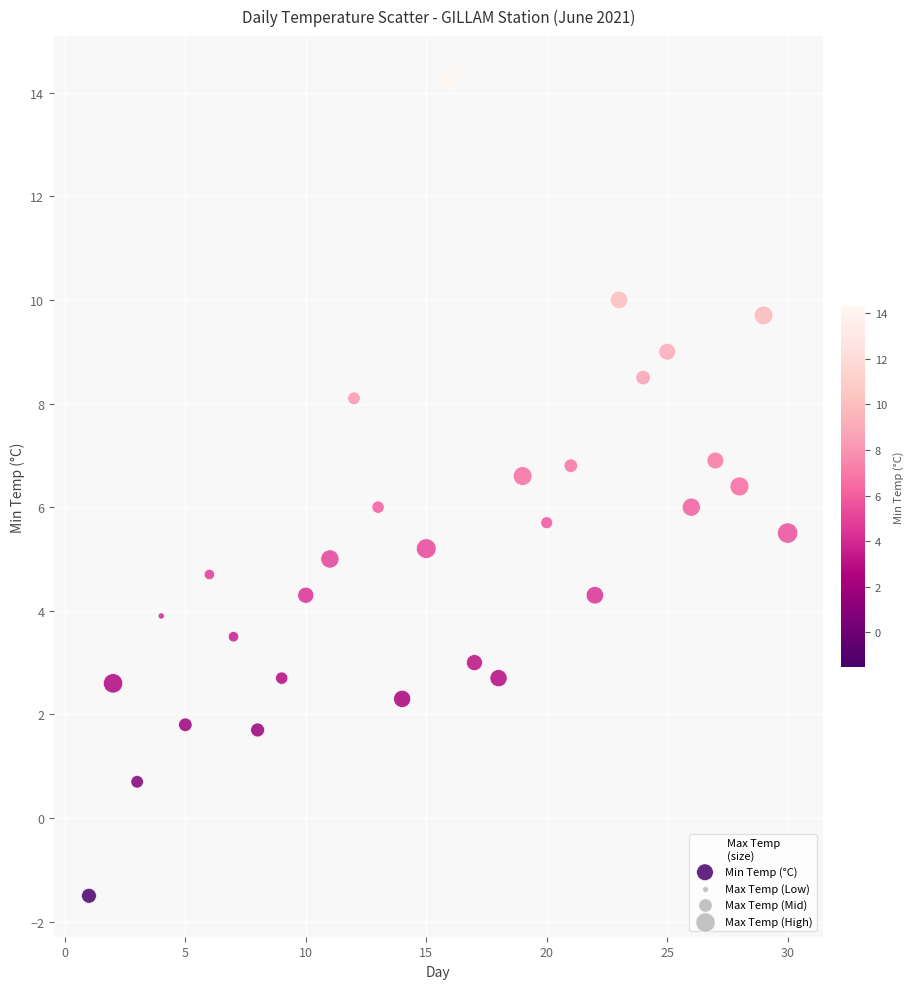

What is the range of Y values (max minus min)?

15.8